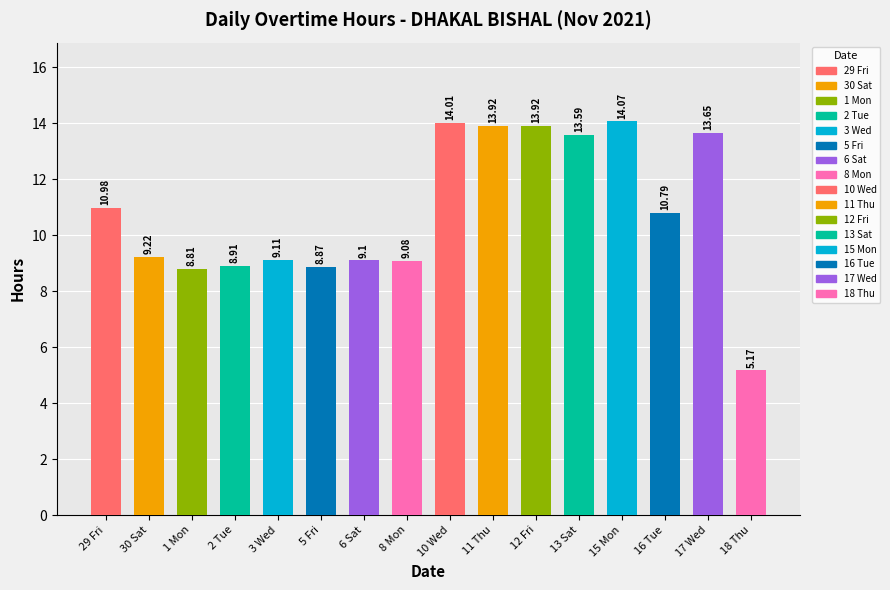

Reading left to right, extract all data points from this chart.

29 Fri=11.0	30 Sat=9.2	1 Mon=8.8	2 Tue=8.9	3 Wed=9.1	5 Fri=8.9	6 Sat=9.1	8 Mon=9.1	10 Wed=14.0	11 Thu=13.9	12 Fri=13.9	13 Sat=13.6	15 Mon=14.1	16 Tue=10.8	17 Wed=13.7	18 Thu=5.2